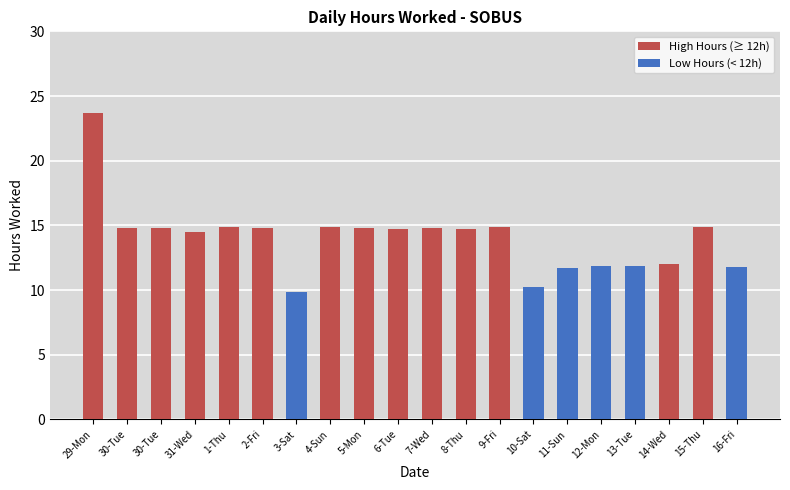

At which category does the chart reach its minimum across all series?

3-Sat